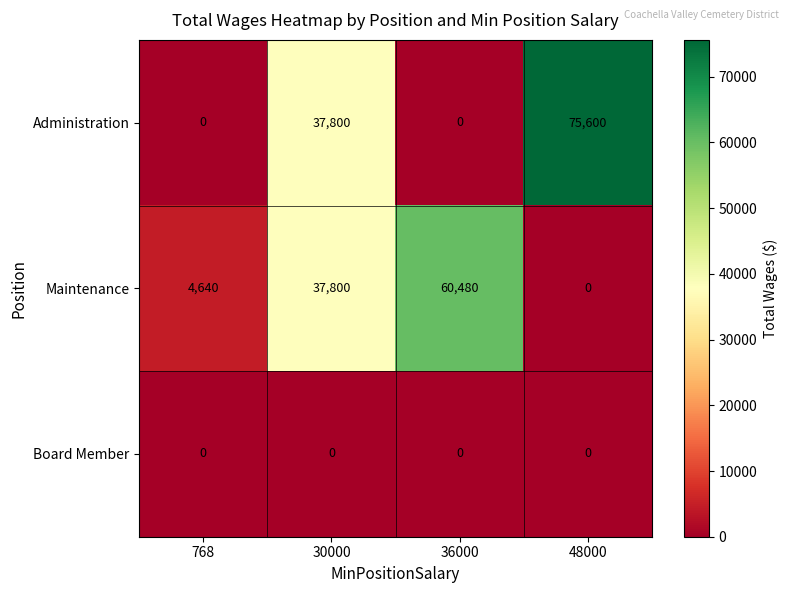

Which series has the largest range (max minus min)?

Administration